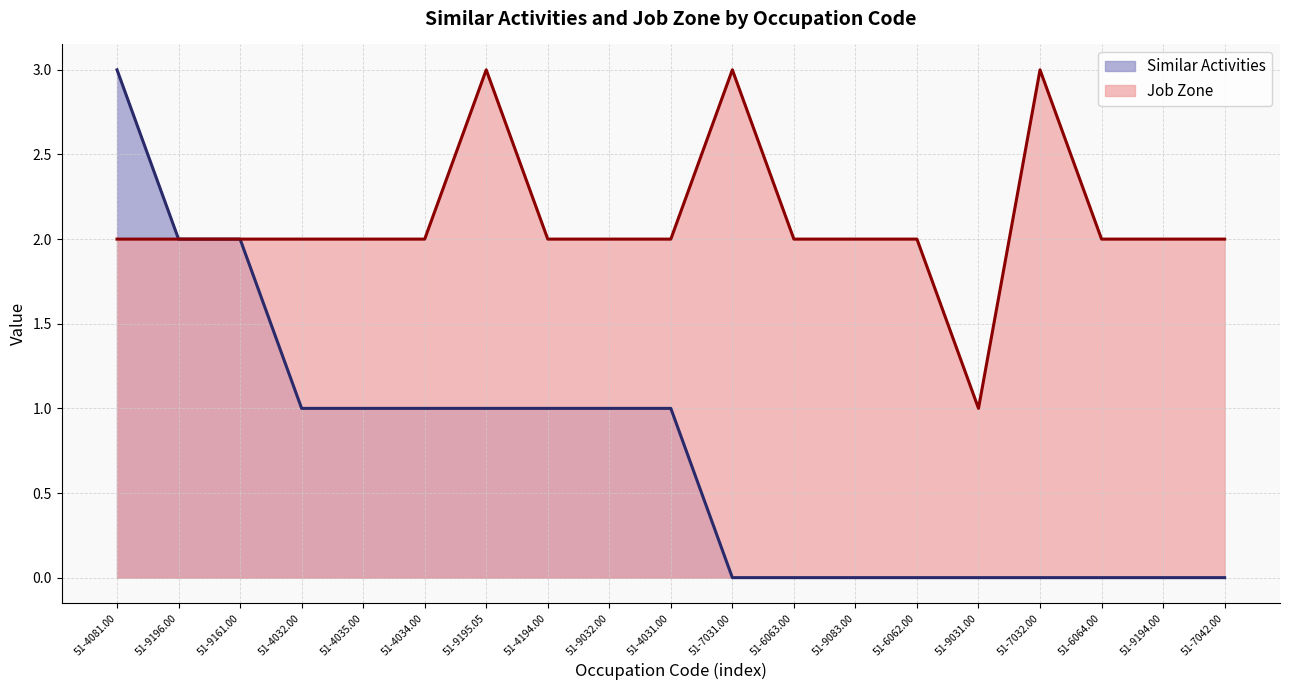

What is the value of the Similar Activities point at the 3rd from the left?

2